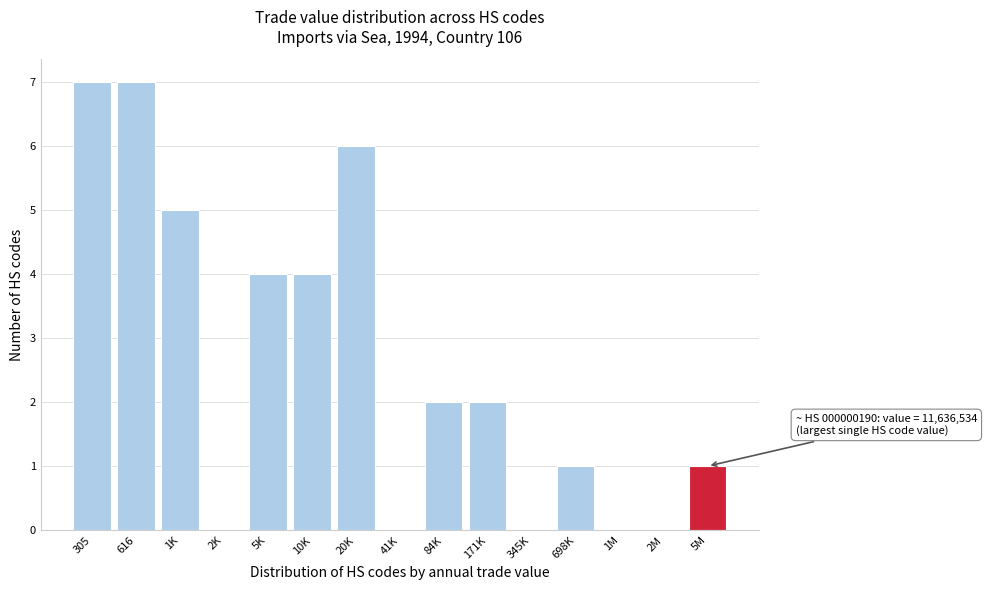

Reading left to right, what are all the values shown in this chart?

305=7	616=7	1K=5	2K=0	5K=4	10K=4	20K=6	41K=0	84K=2	171K=2	345K=0	698K=1	1M=0	2M=0	5M=1